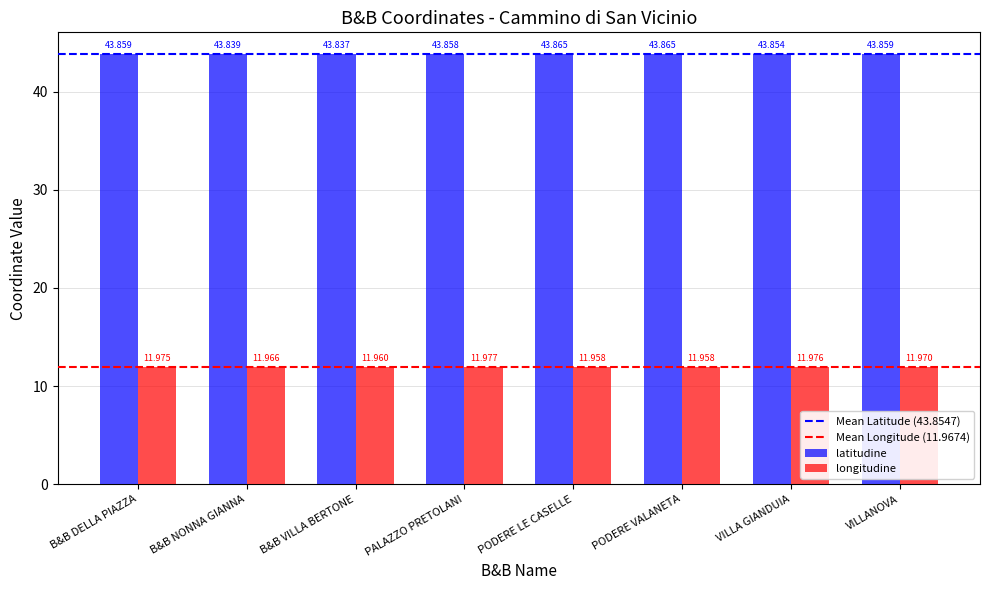

What is the label of the 6th bar from the right?

B&B VILLA BERTONE